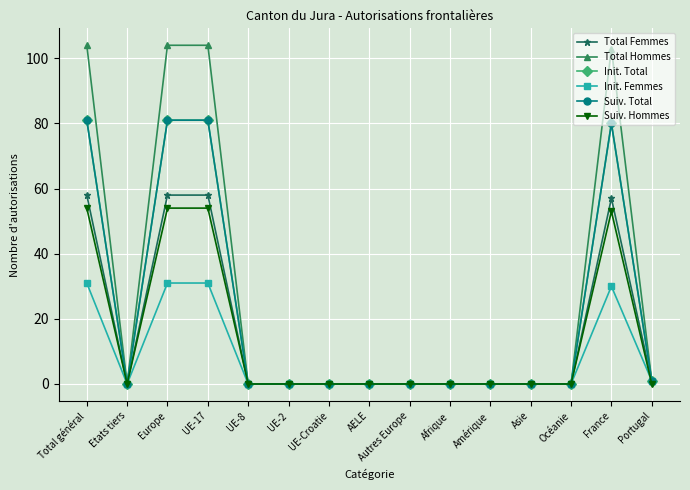

How many lines are shown in the chart?

6